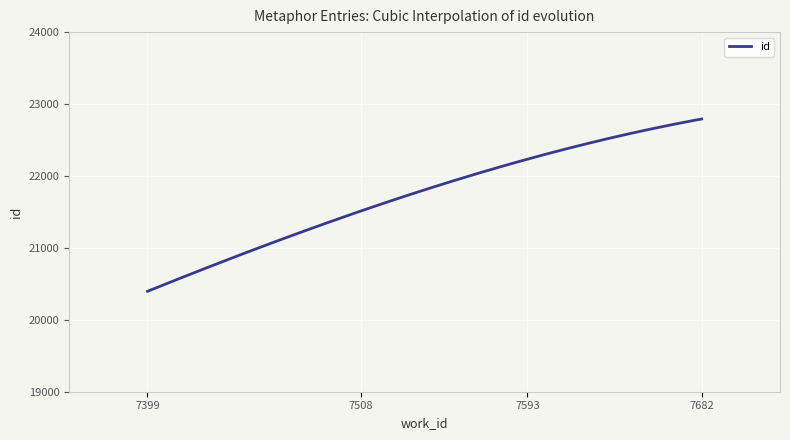

What is the minimum value shown in the chart?

20396.0